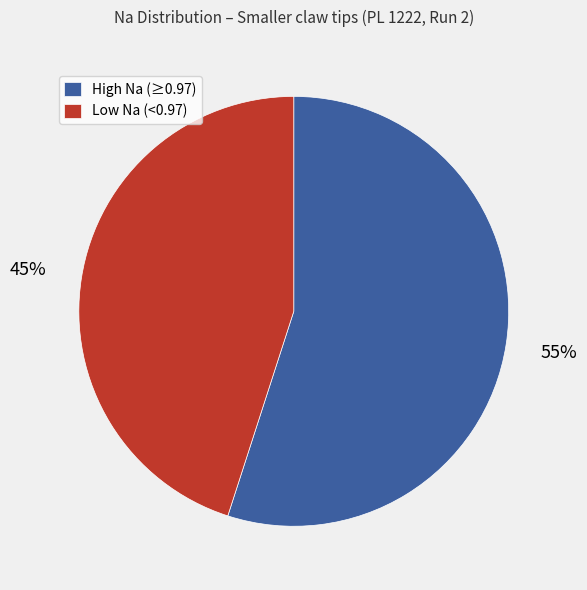

Count the number of slices in the pie.

2